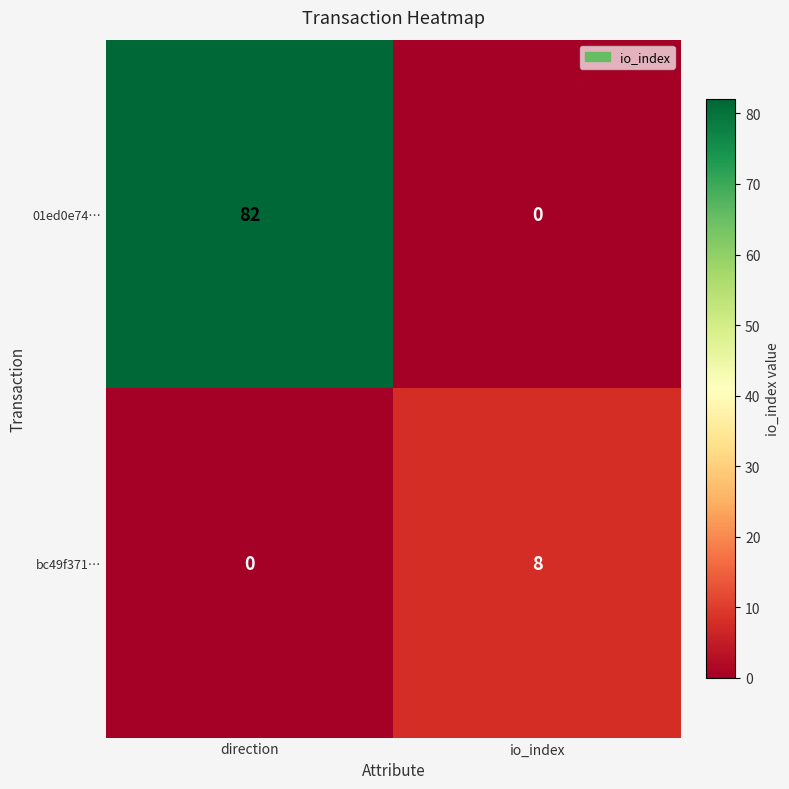

Is the value of bc49f371… at io_index greater than the value of 01ed0e74… at io_index?

Yes